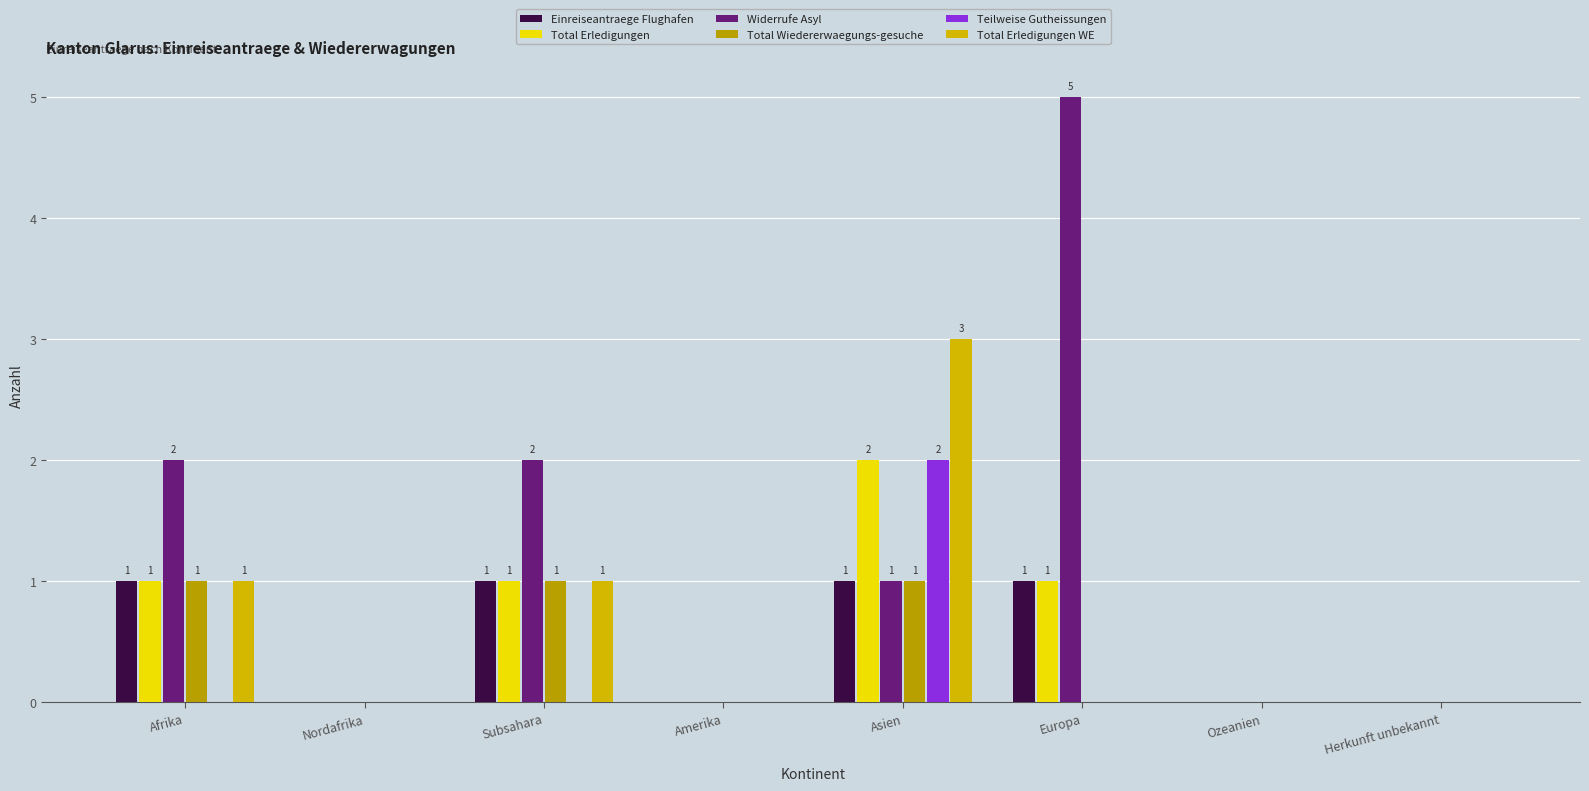

How many groups of bars are there?

8